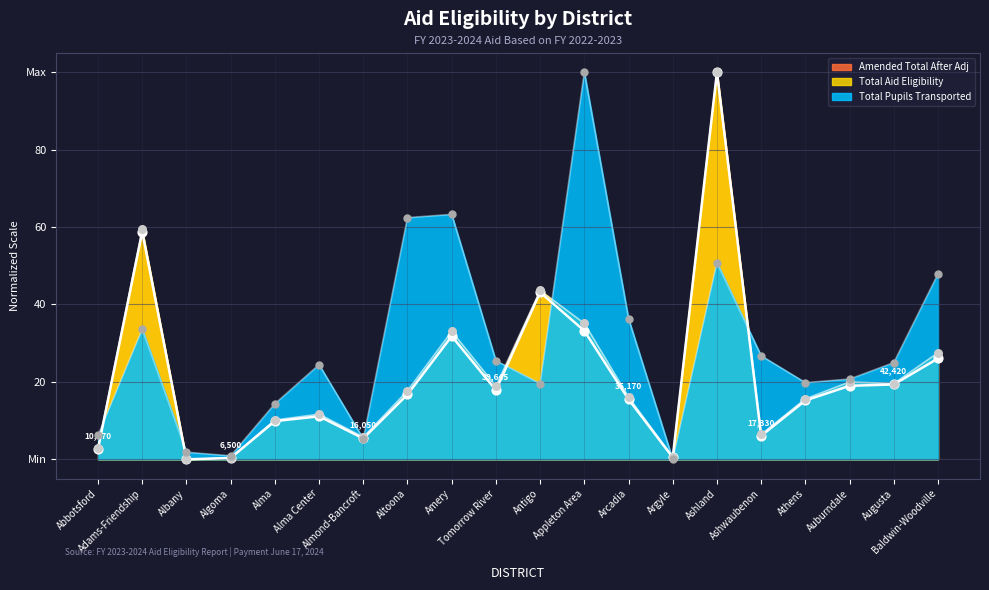

Which series contains the lowest Y value?

Total Pupils Transported